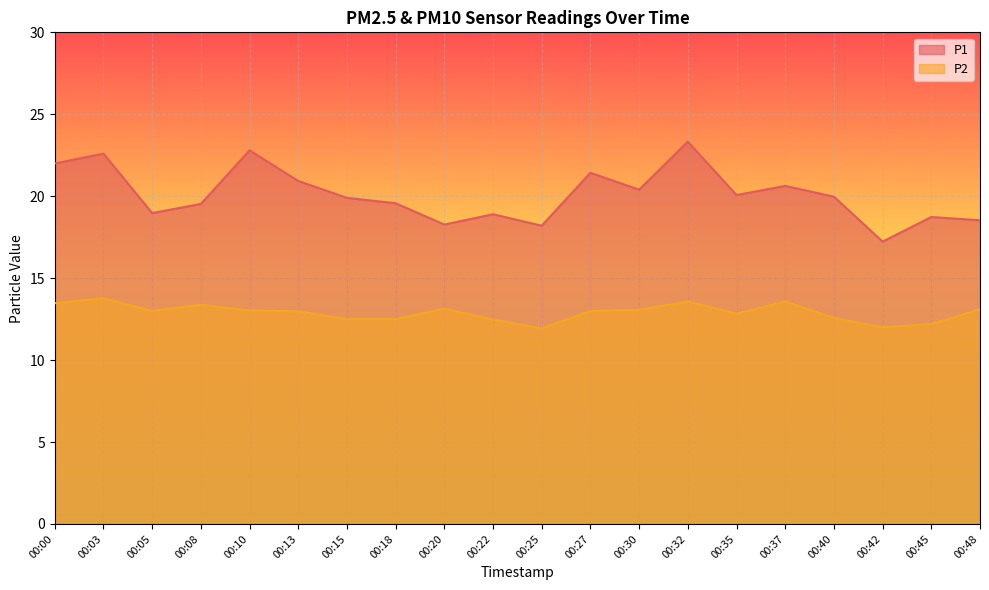

At which category is the sum across all series the highest?

00:32